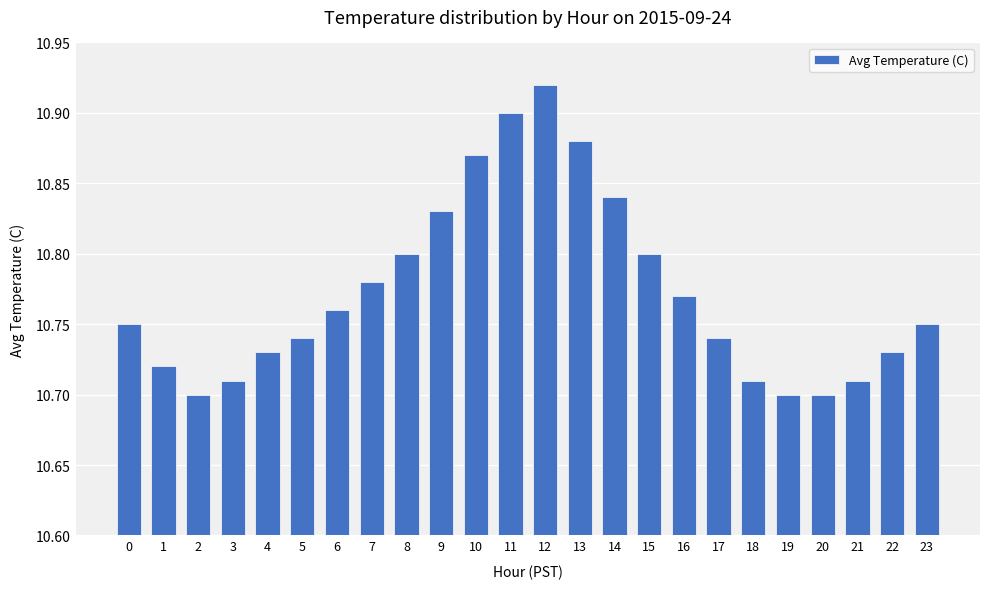

Which has a higher value, 15 or 0?

15